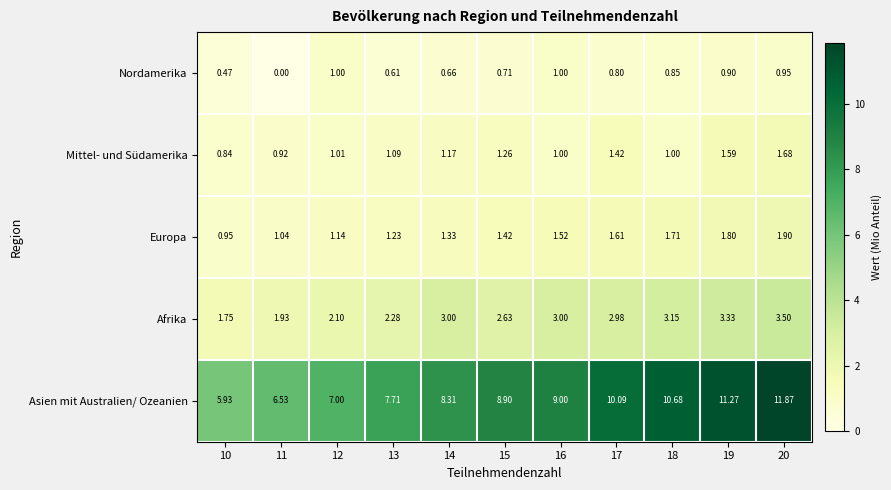

Is the value of Mittel- und Südamerika at 10 greater than the value of Europa at 16?

No